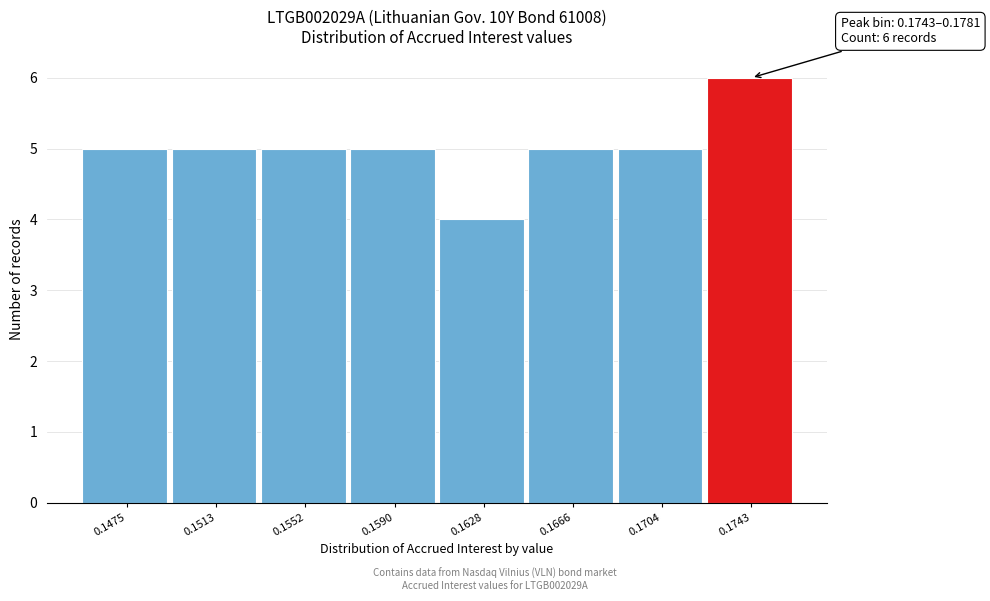

Reading left to right, list all the values displayed in this chart.

0.1475=5	0.1513=5	0.1552=5	0.1590=5	0.1628=4	0.1666=5	0.1704=5	0.1743=6